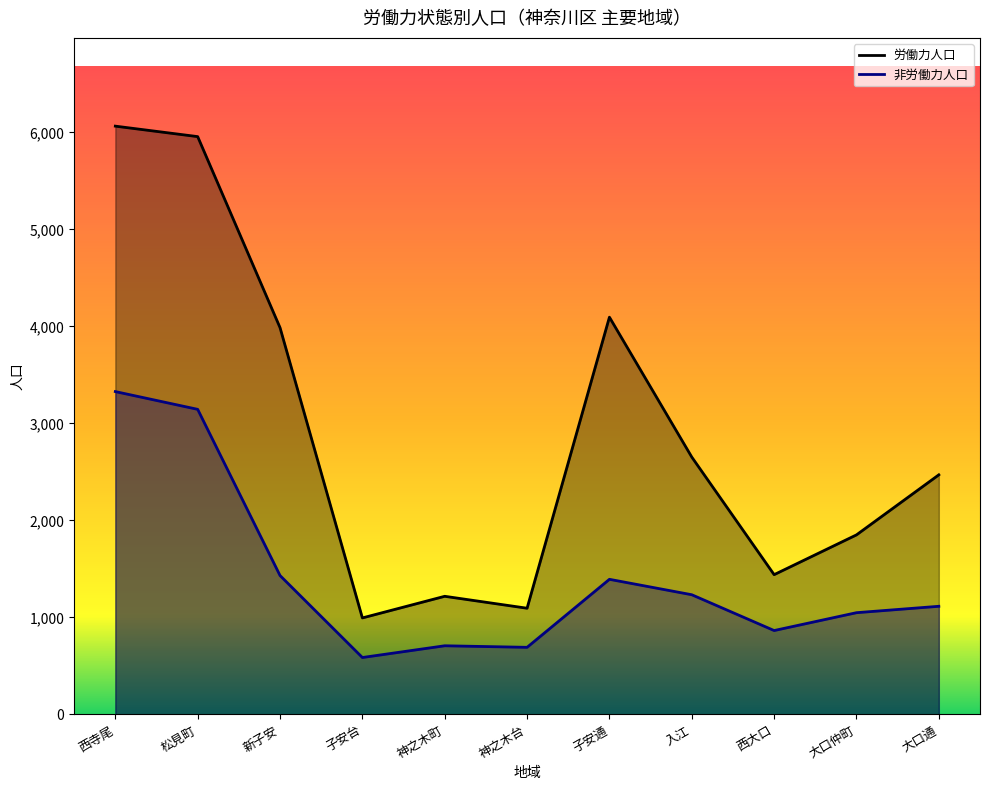

How many values in the 労働力人口 series are below 2470?

5